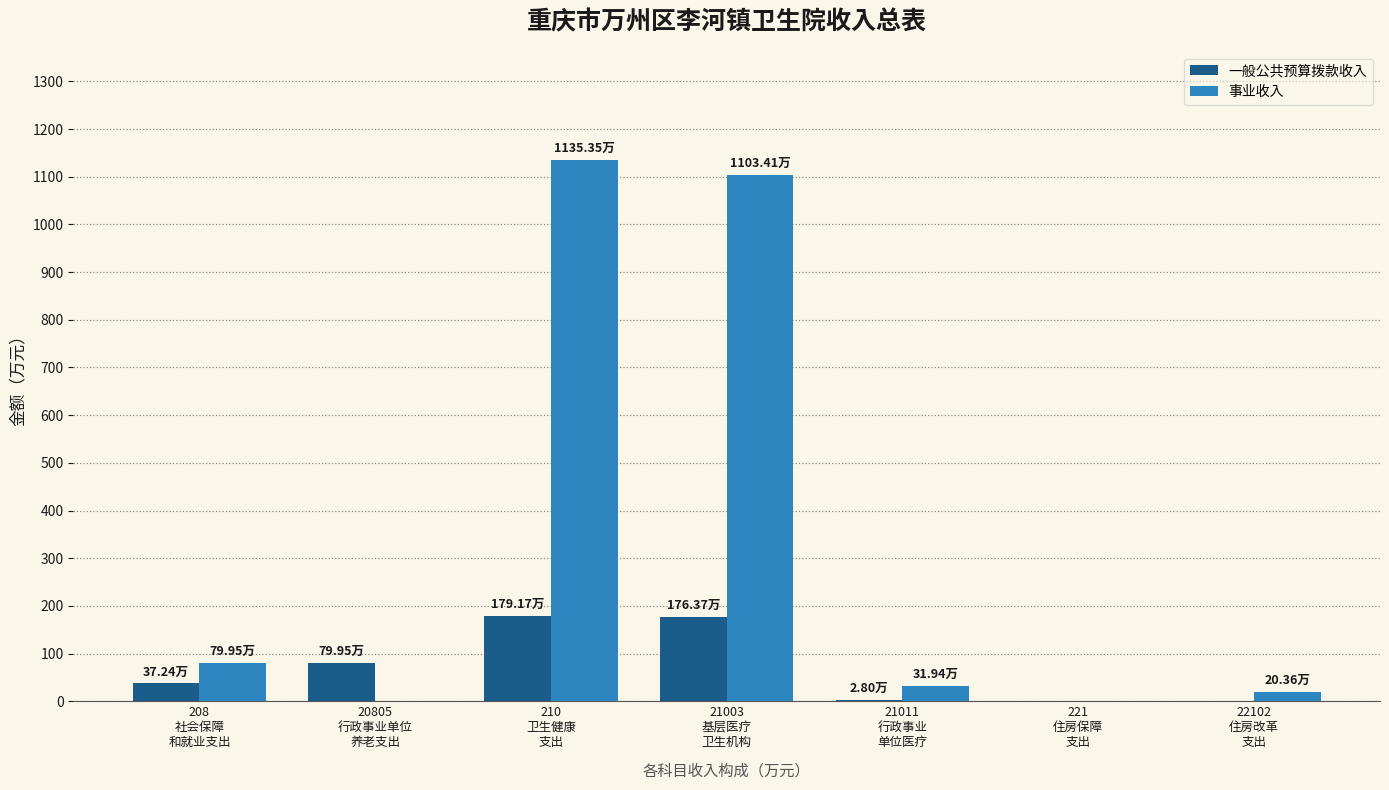

Which label corresponds to the largest value in the chart?

210
卫生健康
支出